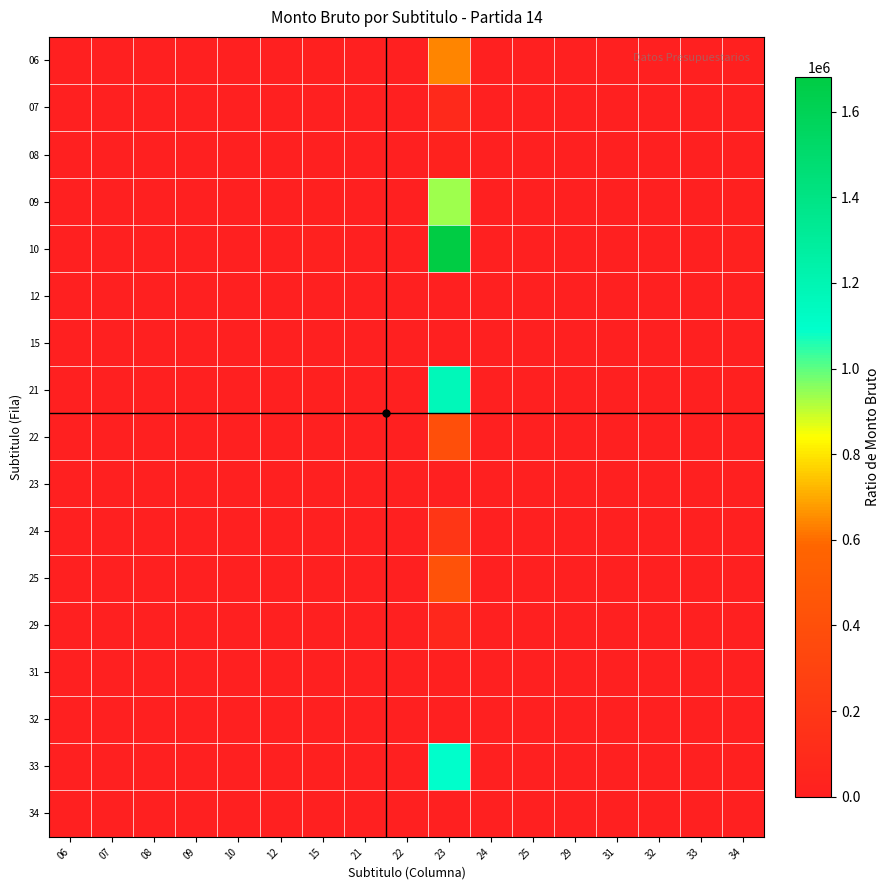

What is the difference between the highest and lowest values at 07?

21.2